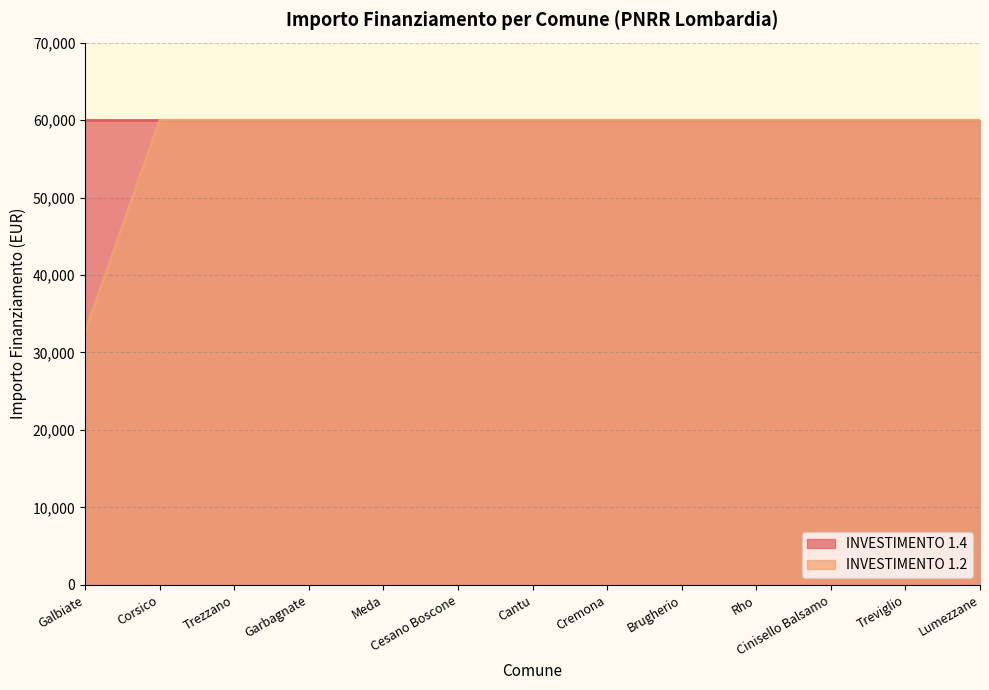

Reading right to left, list all the values displayed in this chart.

Lumezzane=59966	Treviglio=59966	Cinisello Balsamo=59966	Rho=59966	Brugherio=59966	Cremona=59966	Cantu=59966	Cesano Boscone=59966	Meda=59966	Garbagnate=59966	Trezzano=59966	Corsico=59966	Galbiate=32589